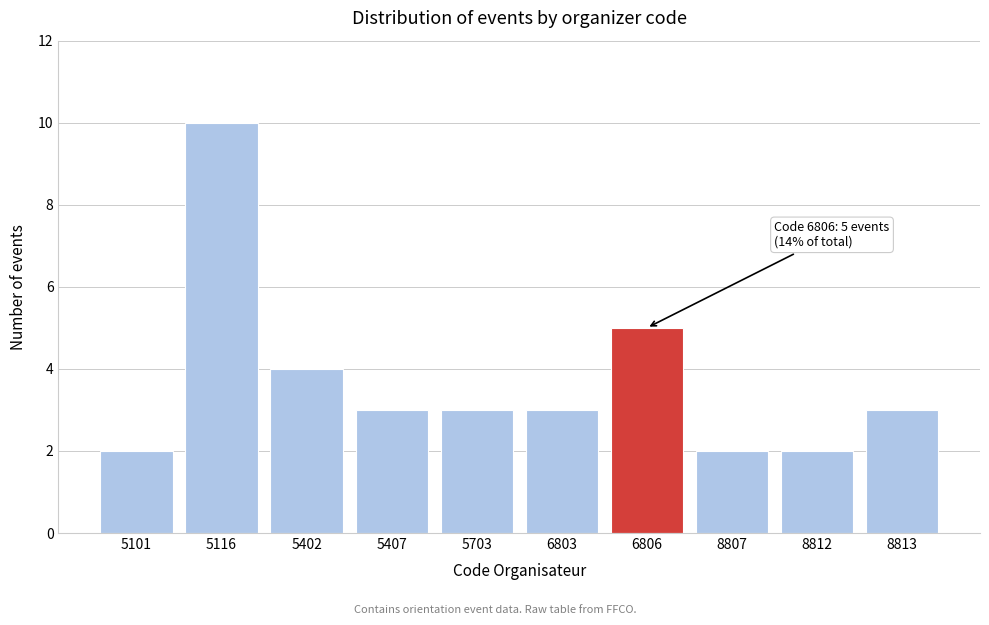

Reading left to right, extract all data points from this chart.

5101=2	5116=10	5402=4	5407=3	5703=3	6803=3	6806=5	8807=2	8812=2	8813=3